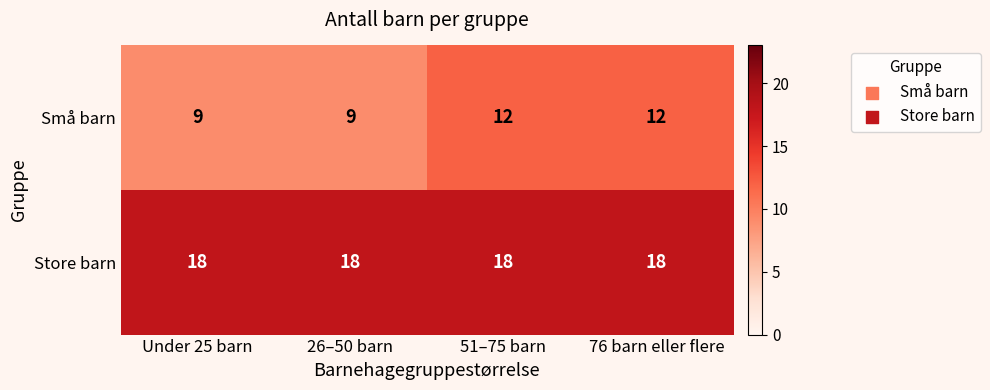

What value does the Store barn series have at 51–75 barn?

18